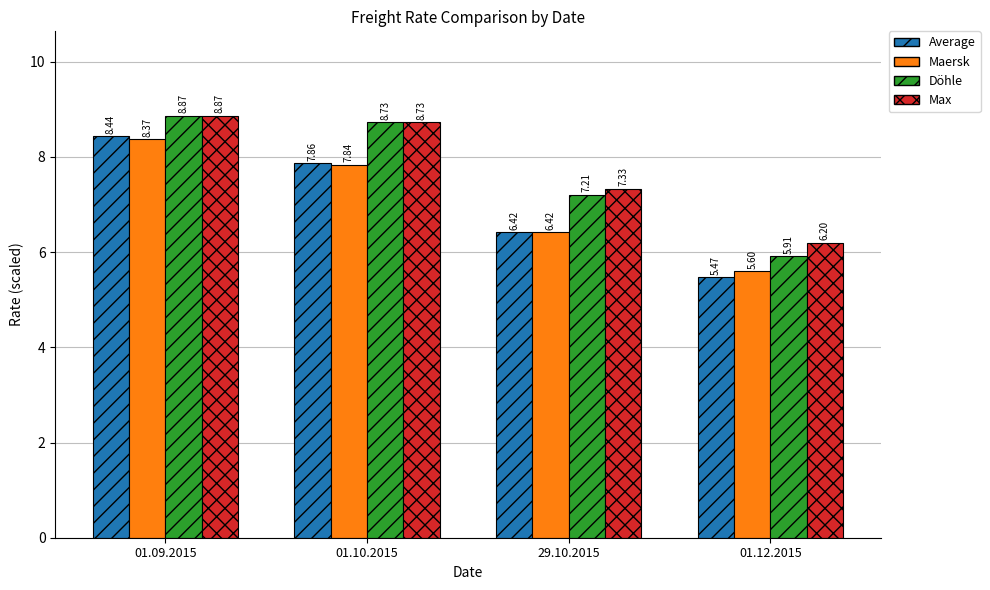

What is the maximum value shown in the chart?

8.9